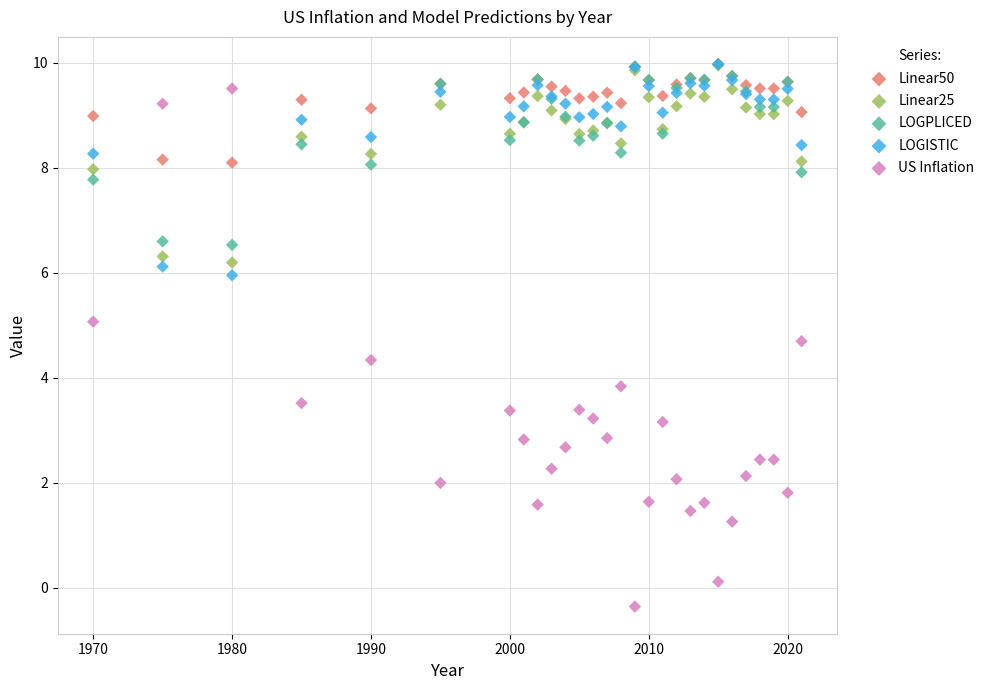

Across all series, what Y value is closest to 4?

3.8